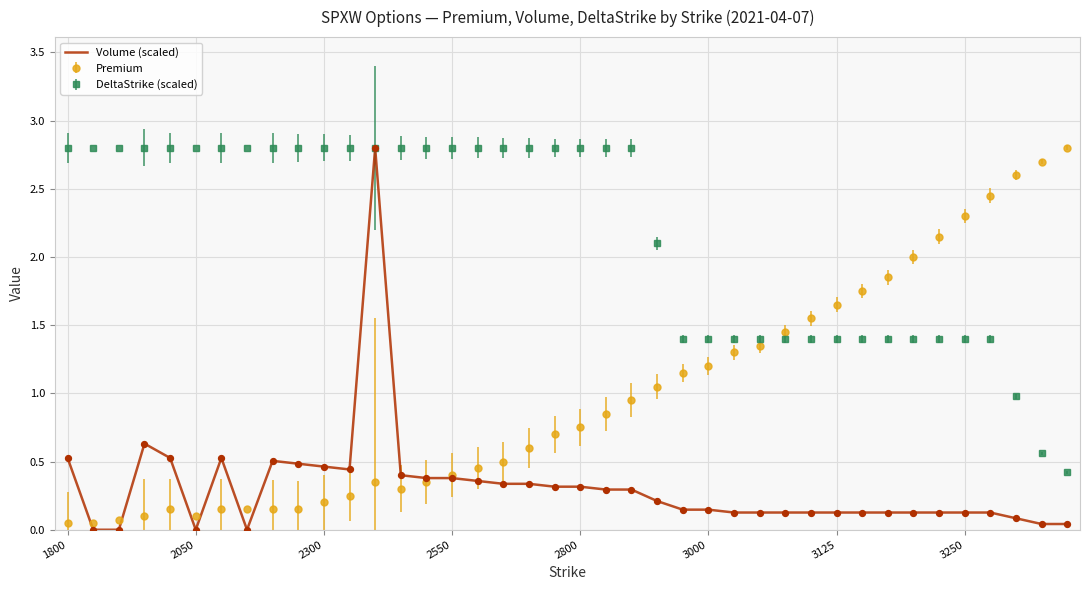

What is the maximum value for DeltaStrike (scaled)?

2.8